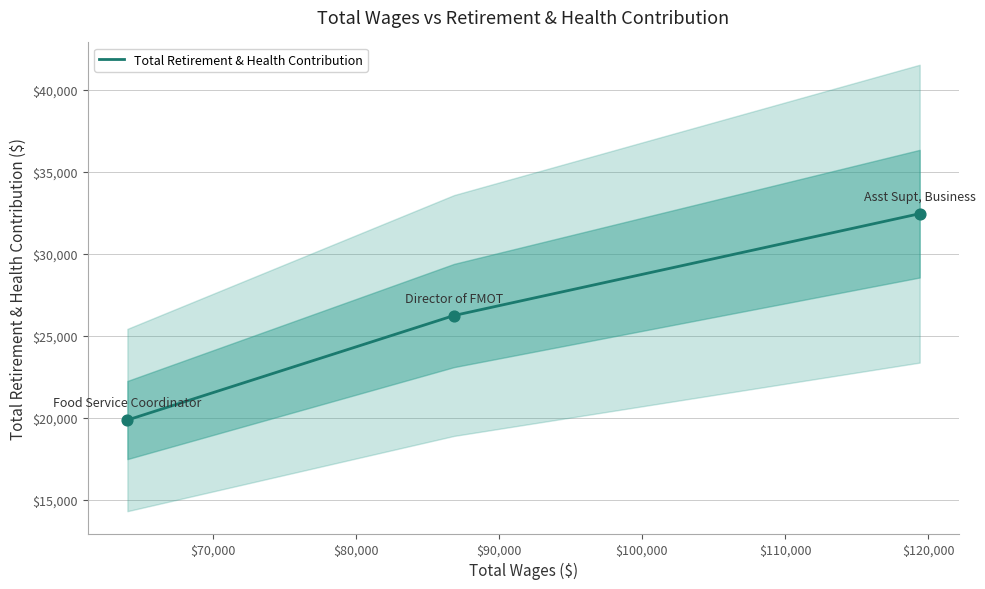

What is the minimum value for Total Retirement & Health Contribution?

19859